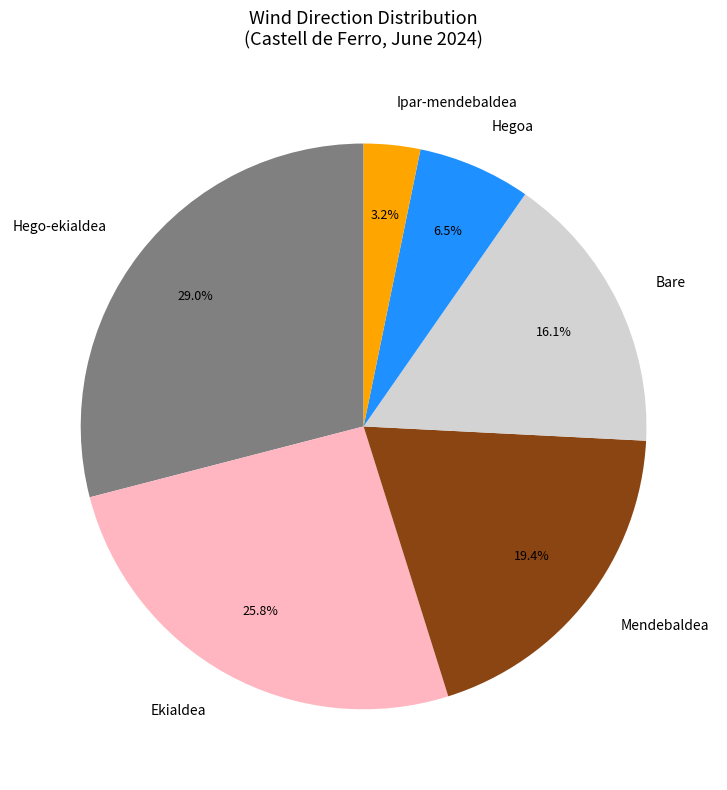

What is the ratio of the value at Mendebaldea to the value at Hego-ekialdea?

0.7